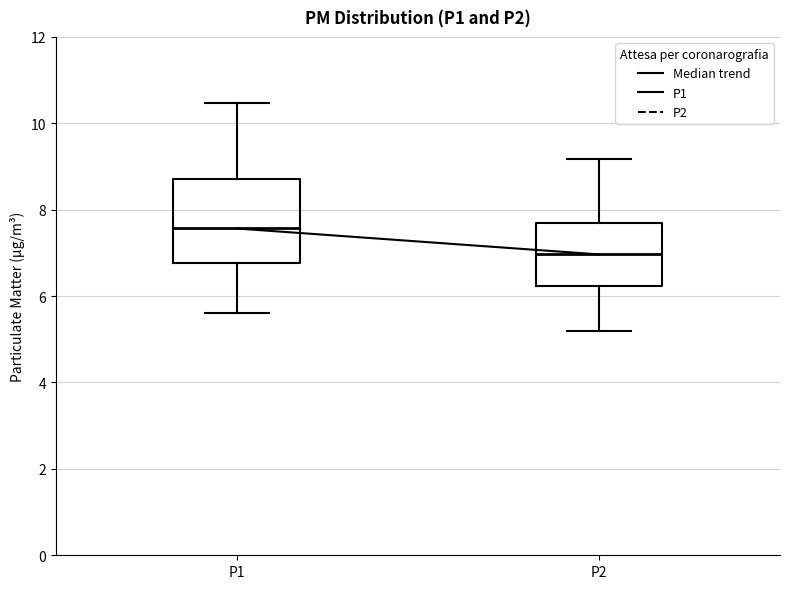

Where is the upper edge of the box for P2 on the y-axis? The values are not printed on the chart, so give them approximately, as read against the axis.

7.8